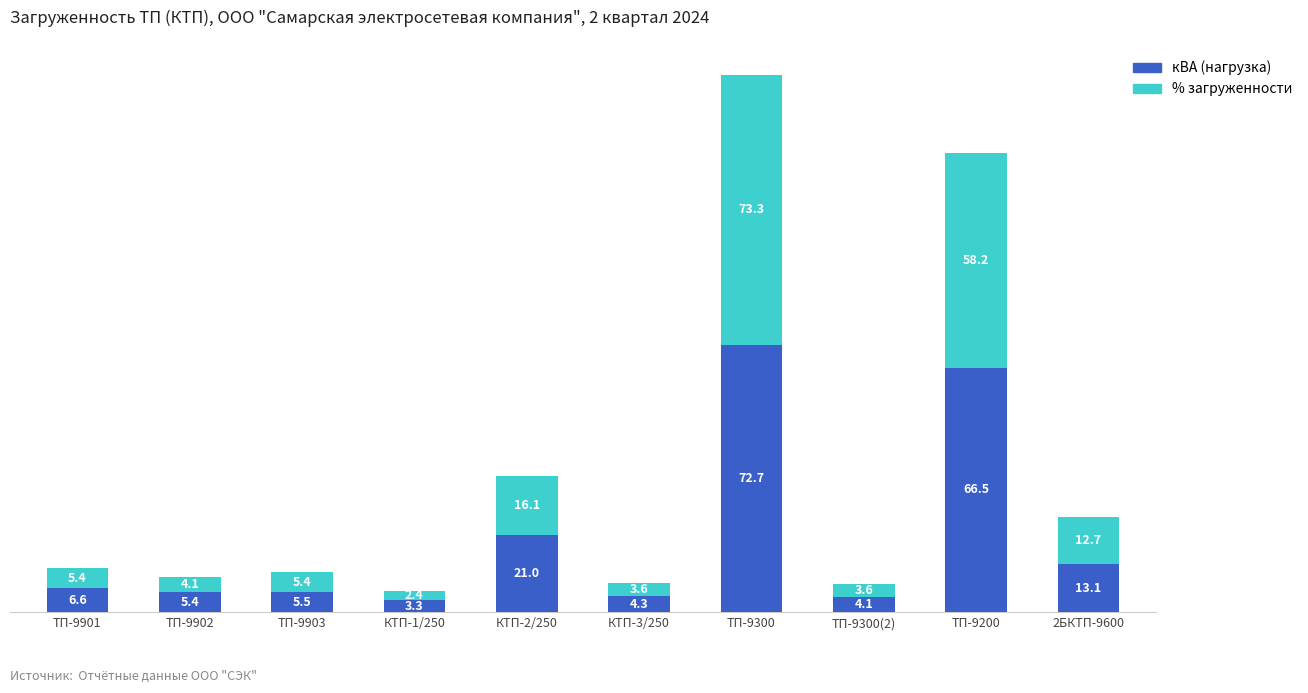

Rank the categories by кВА (нагрузка) value from highest to lowest.

ТП-9300, ТП-9200, КТП-2/250, 2БКТП-9600, ТП-9901, ТП-9903, ТП-9902, КТП-3/250, ТП-9300(2), КТП-1/250